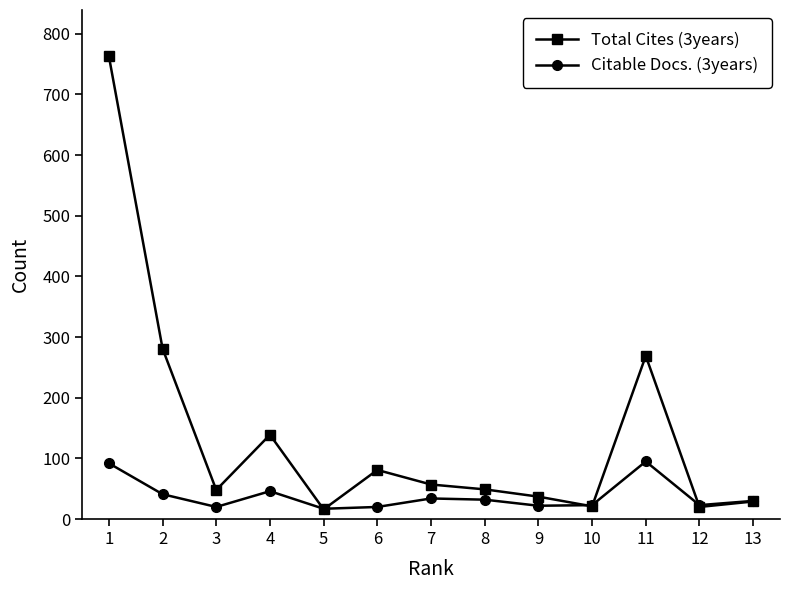

What is the lowest value of the Citable Docs. (3years) series?

17